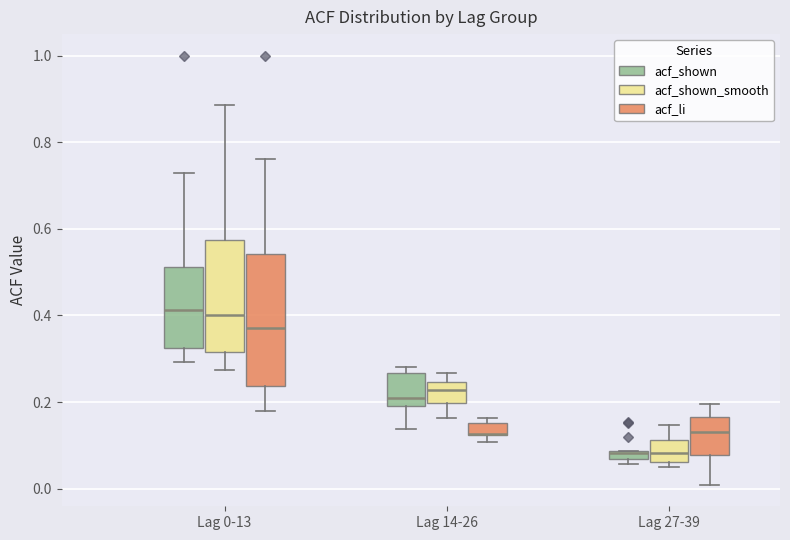

Comparing the boxes themselves (not the whiskers), which one is the tallest?

Lag 0-13 (acf_li)